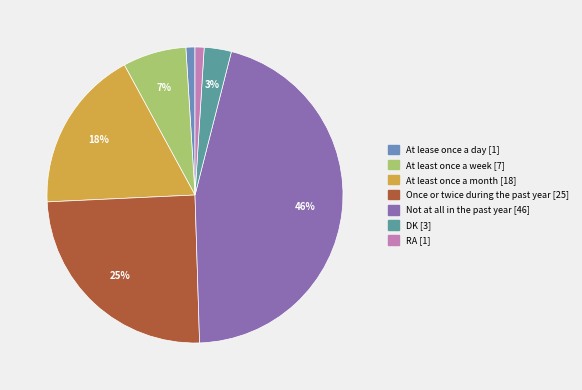

How many segments does this pie chart have?

7